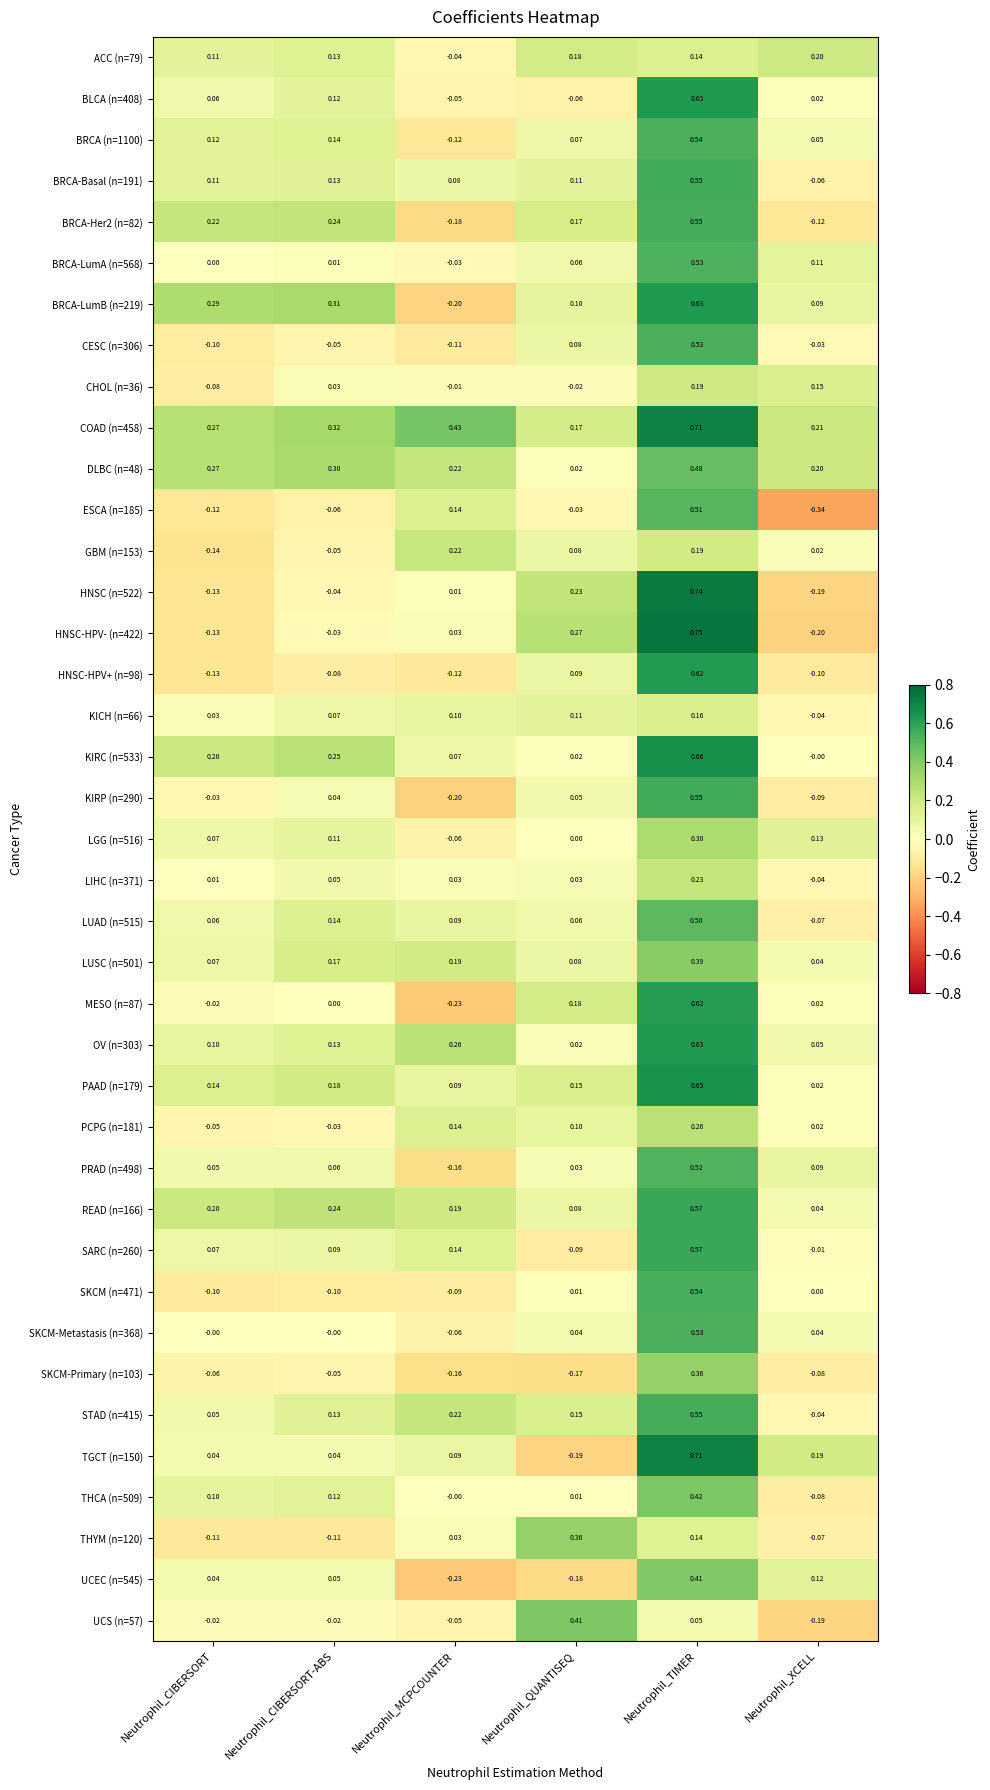

Which category has the lowest value in the KIRP (n=290) series?

Neutrophil_MCPCOUNTER